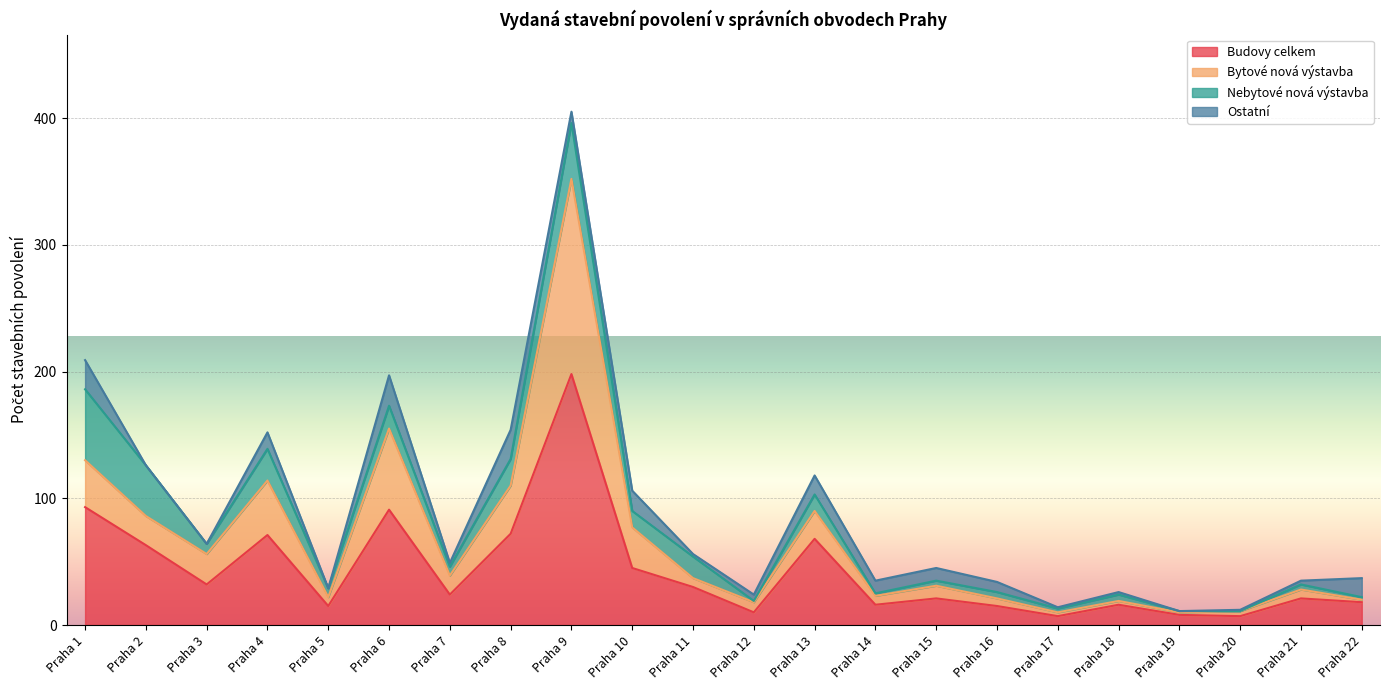

What are all the series names shown in the legend?

Budovy celkem, Bytové nová výstavba, Nebytové nová výstavba, Ostatní